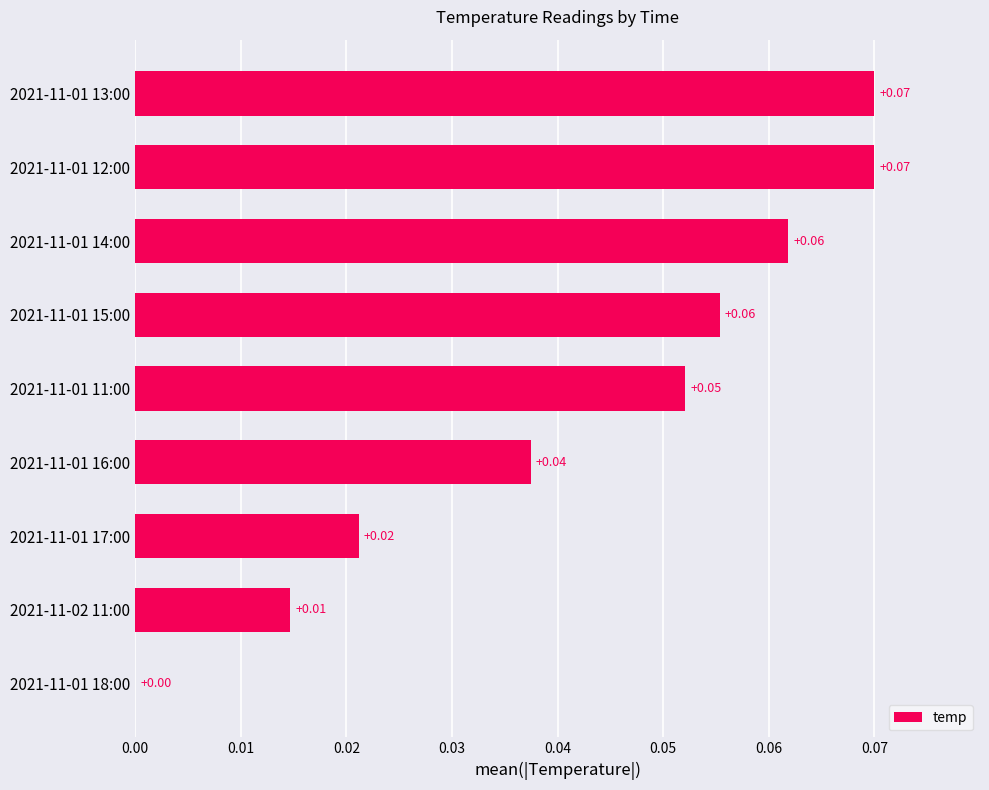

What is the sum of all values?

0.4